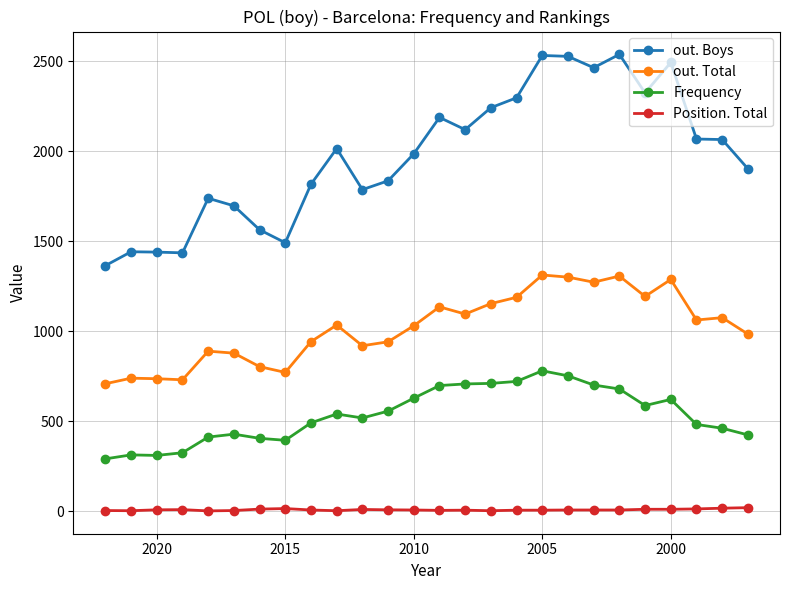

What is the minimum value shown in the chart?

3